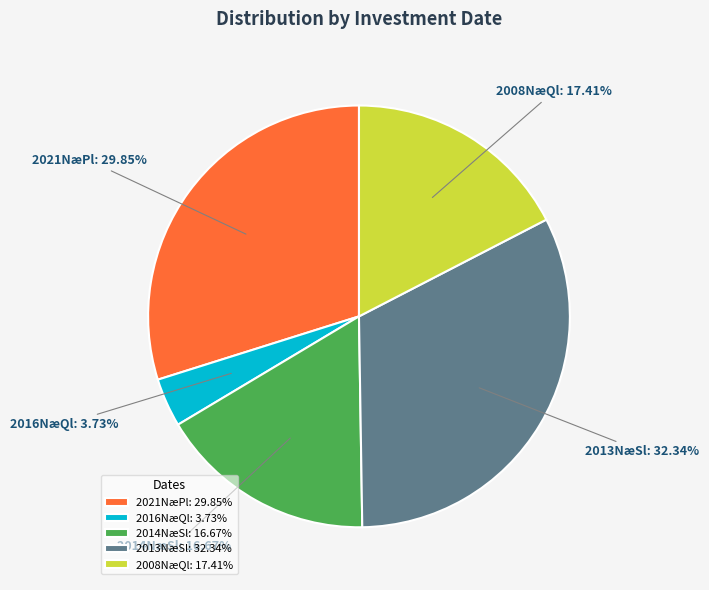

Does 2014NæSl represent more than half of the total?

No